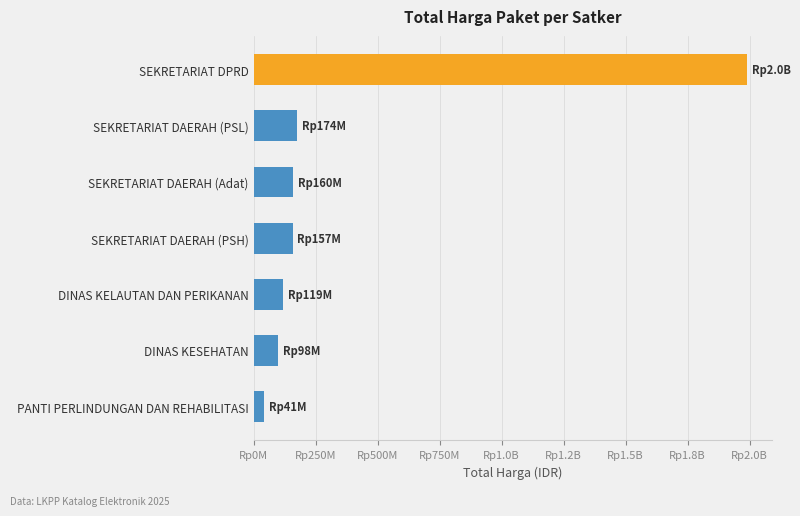

Does the chart contain any negative values?

No